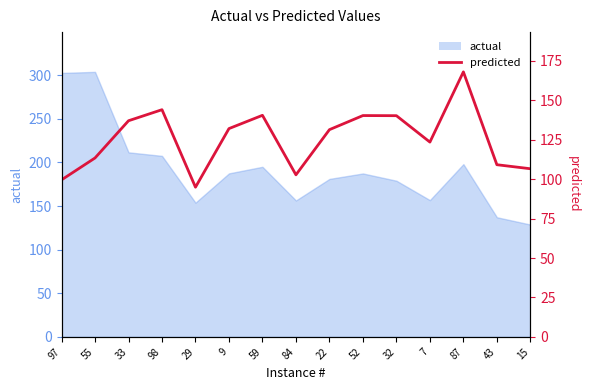

The chart shows a value of 106.6 at 15. True or false?

True